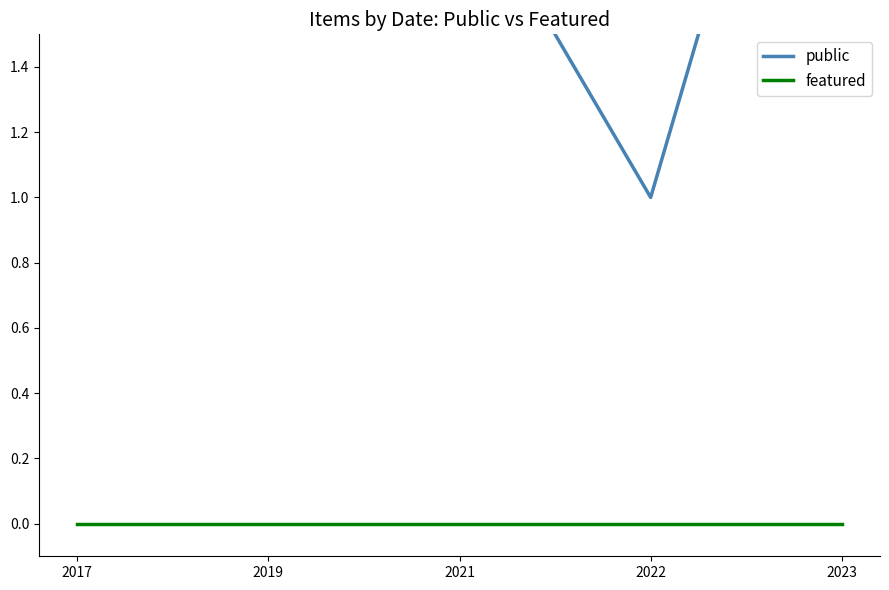

Rank the series at 2019 from highest to lowest value.

public, featured